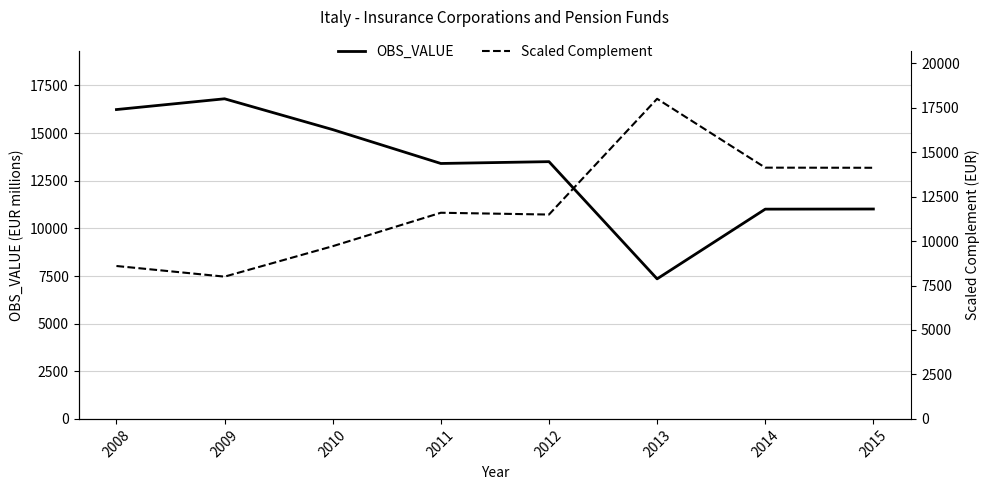

At 2011, list the series in order from largest to smallest.

OBS_VALUE, Scaled Complement